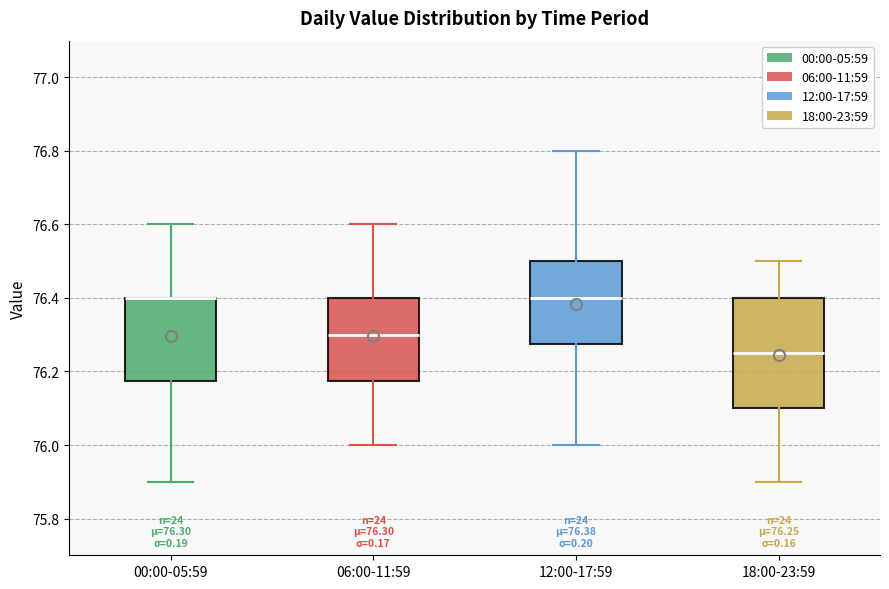

Comparing the boxes themselves (not the whiskers), which one is the tallest?

18:00-23:59